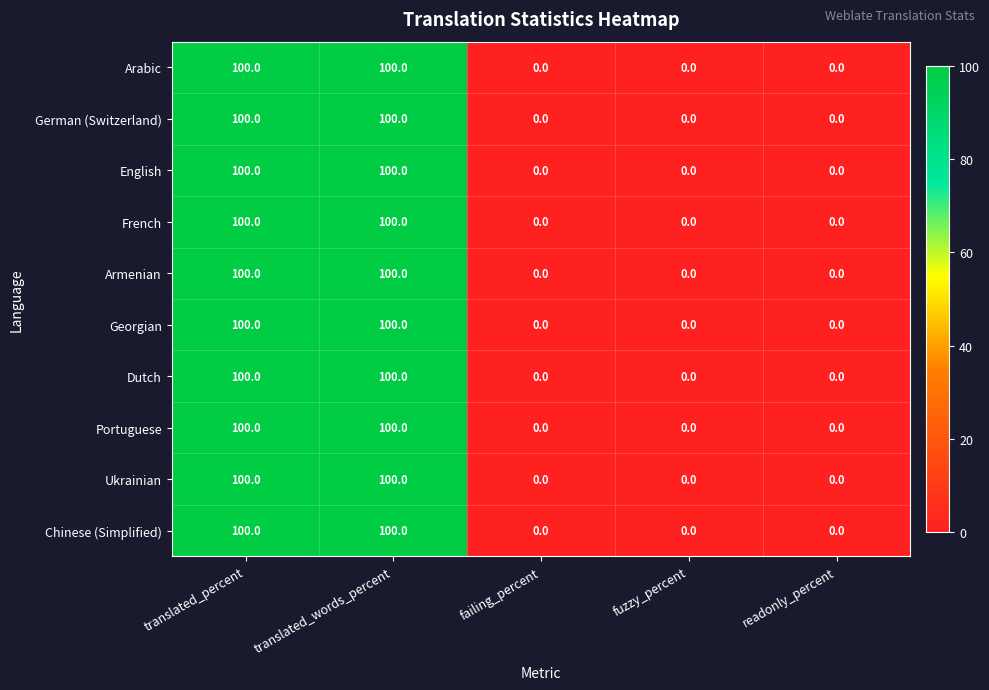

What is the total value across all series at translated_percent?

1000